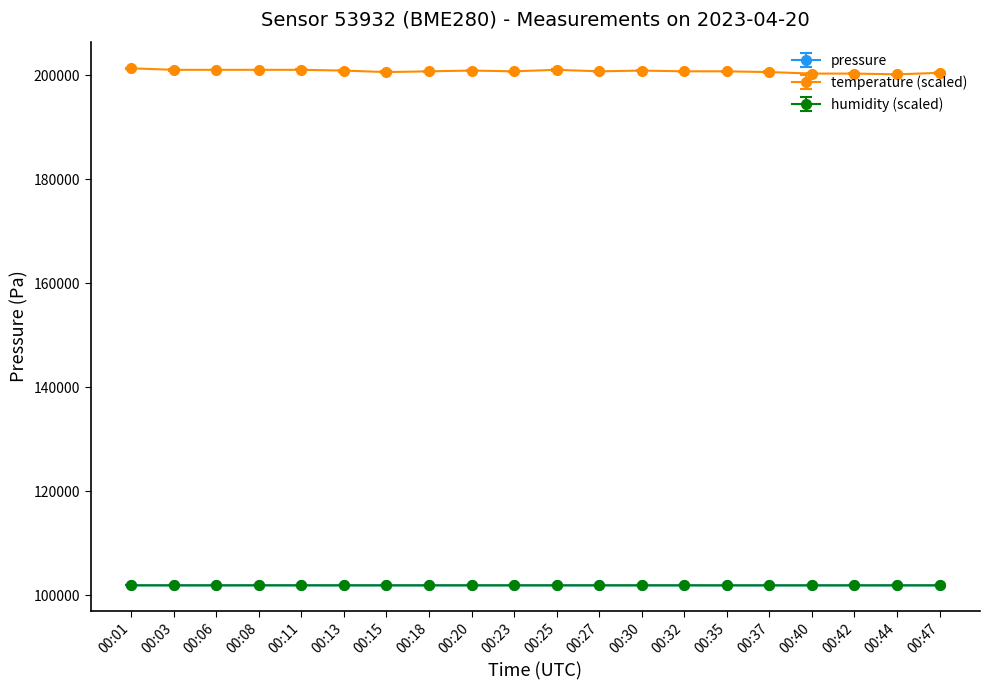

What is the lowest value of the humidity (scaled) series?

101856.2